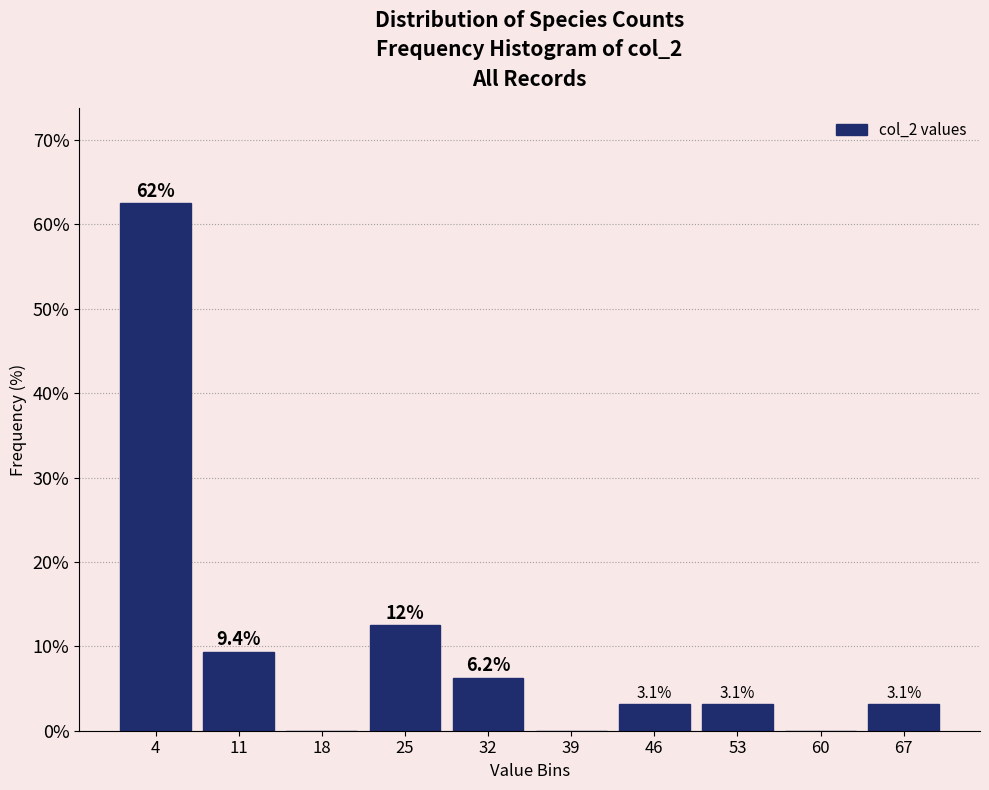

Which range on the x-axis has the tallest bar?

1.0 to 7.9